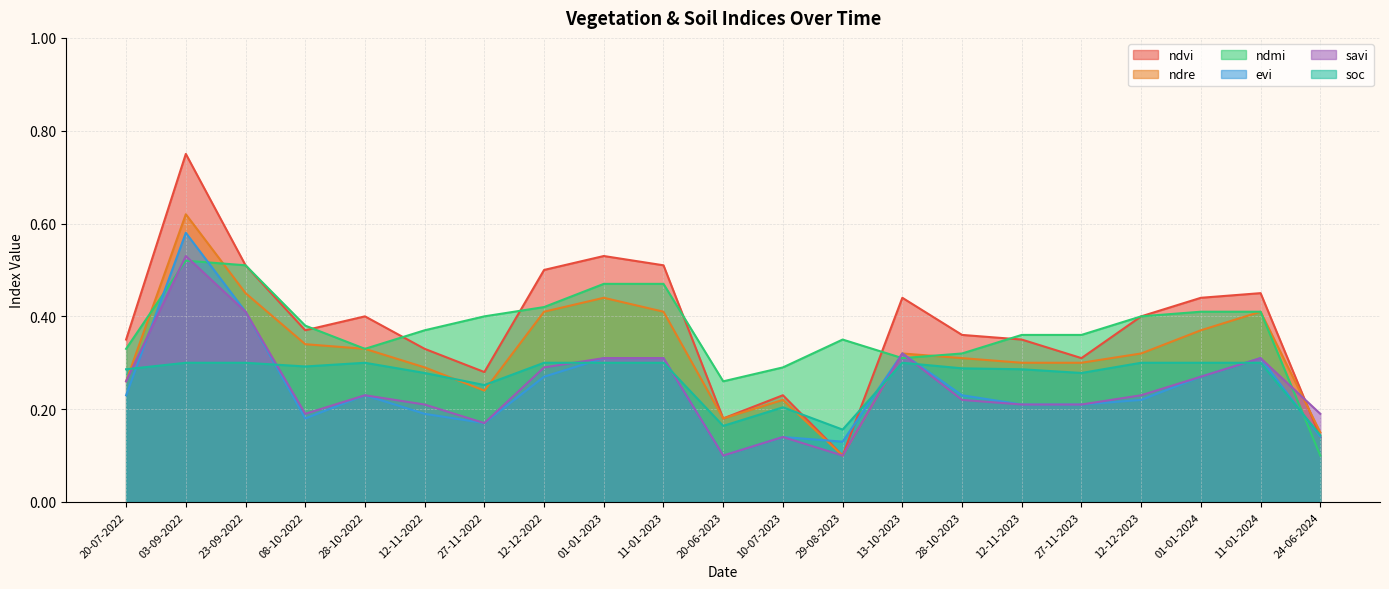

In soc, how many points are higher than both neighbors (excluding endpoints)?

3